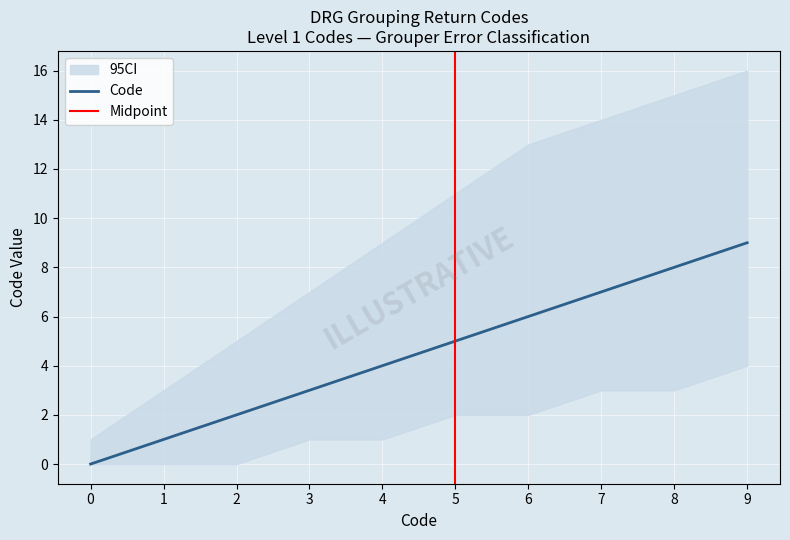

What is the value of the 4th point from the left?

3